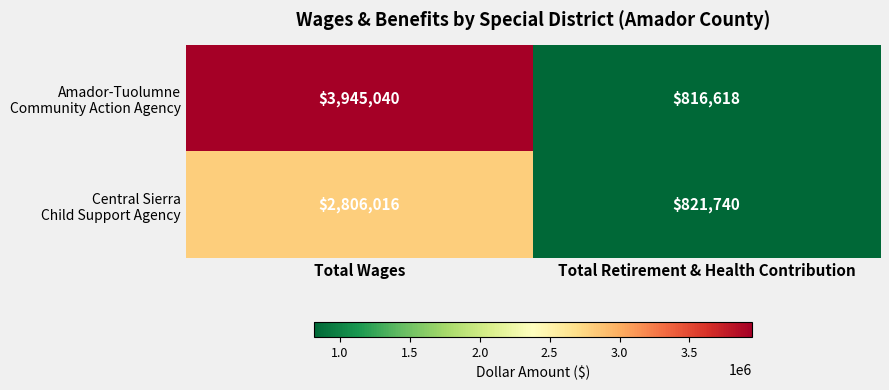

What is the greatest value displayed?

3945040